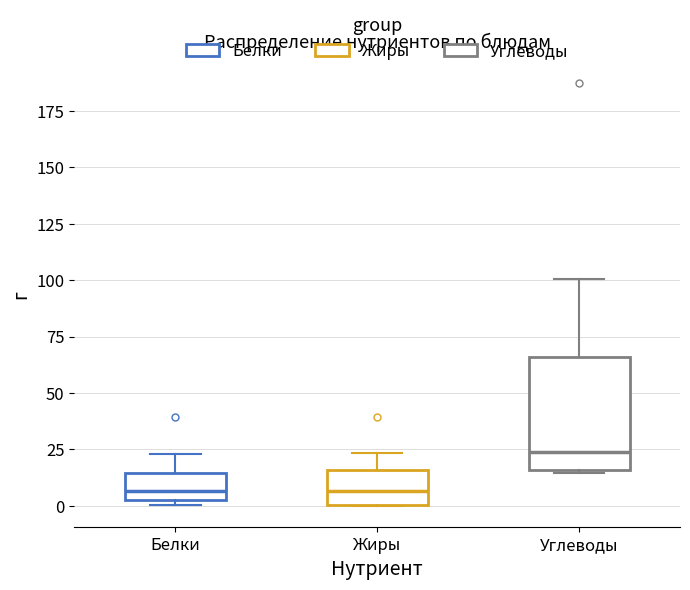

Reading left to right, read every box against the y-axis: the position of its median line, the range the box covers, and the ends of its whiskers. The values are not printed on the chart, so give them approximately, as read against the axis.

Белки: median 5 (just above the box's lower edge), box 5 to 15, whiskers 0 to 25
Жиры: median 5, box 0 to 15, whiskers 0 to 25
Углеводы: median 25, box 15 to 65, whiskers 15 to 100